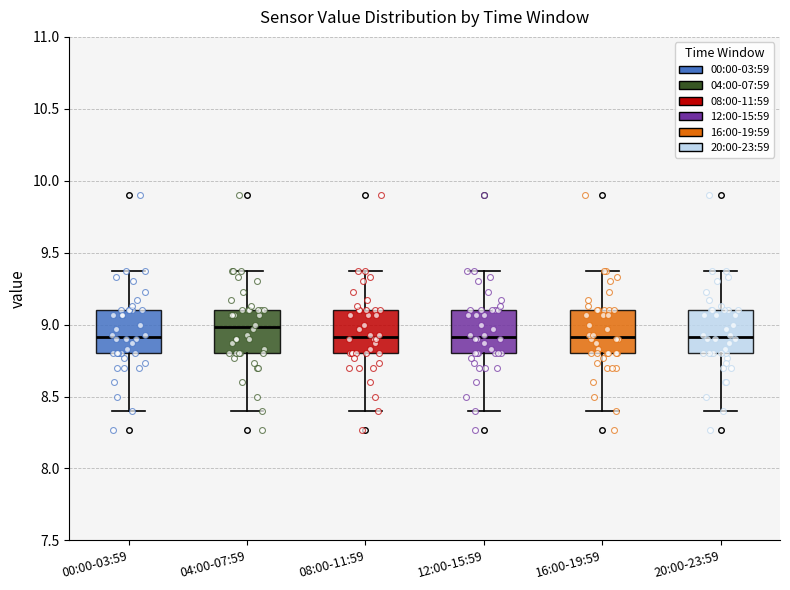

Reading left to right, transcribe this box plot: for each box, give where its median line is, the range the box spans, and where its two whiskers end, as read against the y-axis. The values are not printed on the chart, so give them approximately, as read against the axis.

00:00-03:59: median 8.90, box 8.80 to 9.10, whiskers 8.40 to 9.35
04:00-07:59: median 9.00, box 8.80 to 9.10, whiskers 8.40 to 9.35
08:00-11:59: median 8.90, box 8.80 to 9.10, whiskers 8.40 to 9.35
12:00-15:59: median 8.90, box 8.80 to 9.10, whiskers 8.40 to 9.35
16:00-19:59: median 8.90, box 8.80 to 9.10, whiskers 8.40 to 9.35
20:00-23:59: median 8.90, box 8.80 to 9.10, whiskers 8.40 to 9.35